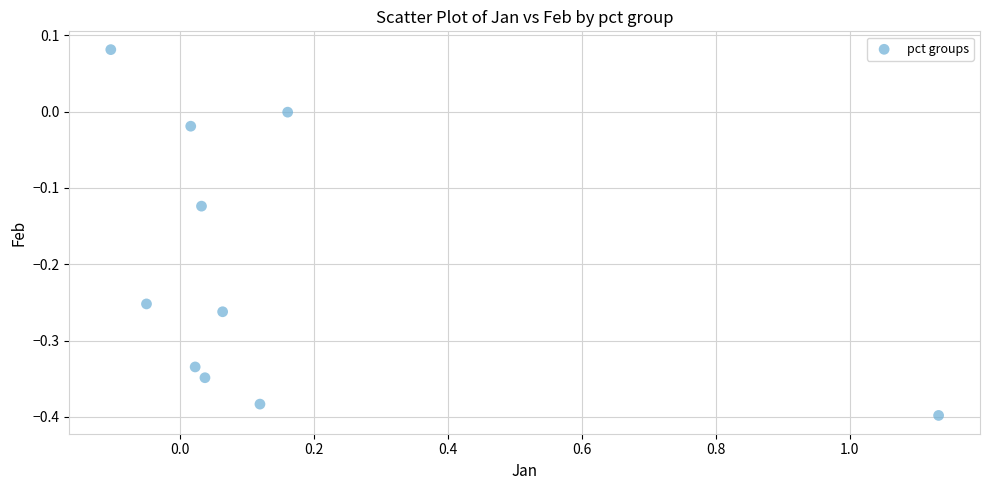

What is the range of X values (max minus min)?

1.2